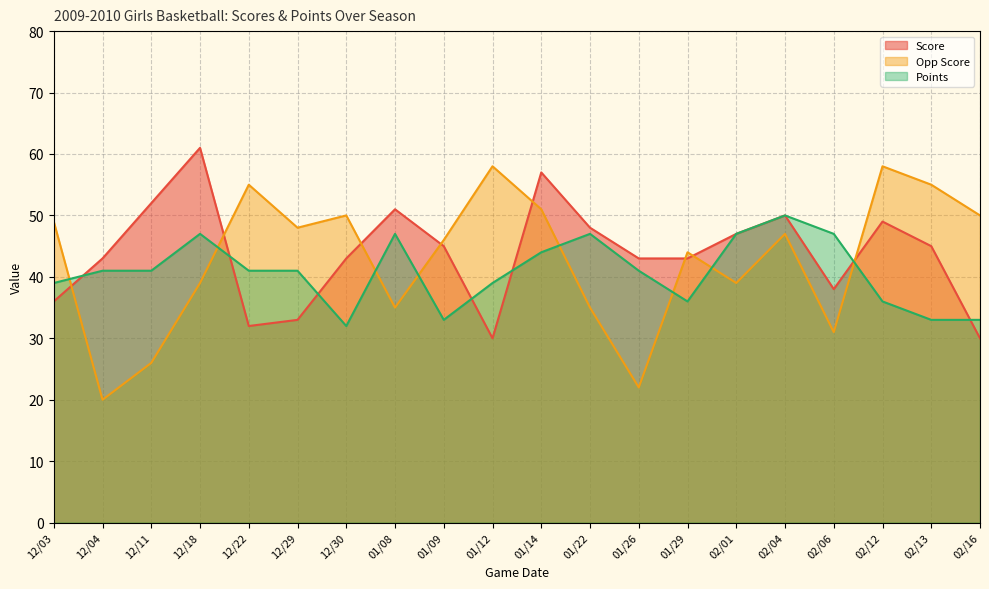

At which label is Score closest to 45?

01/09